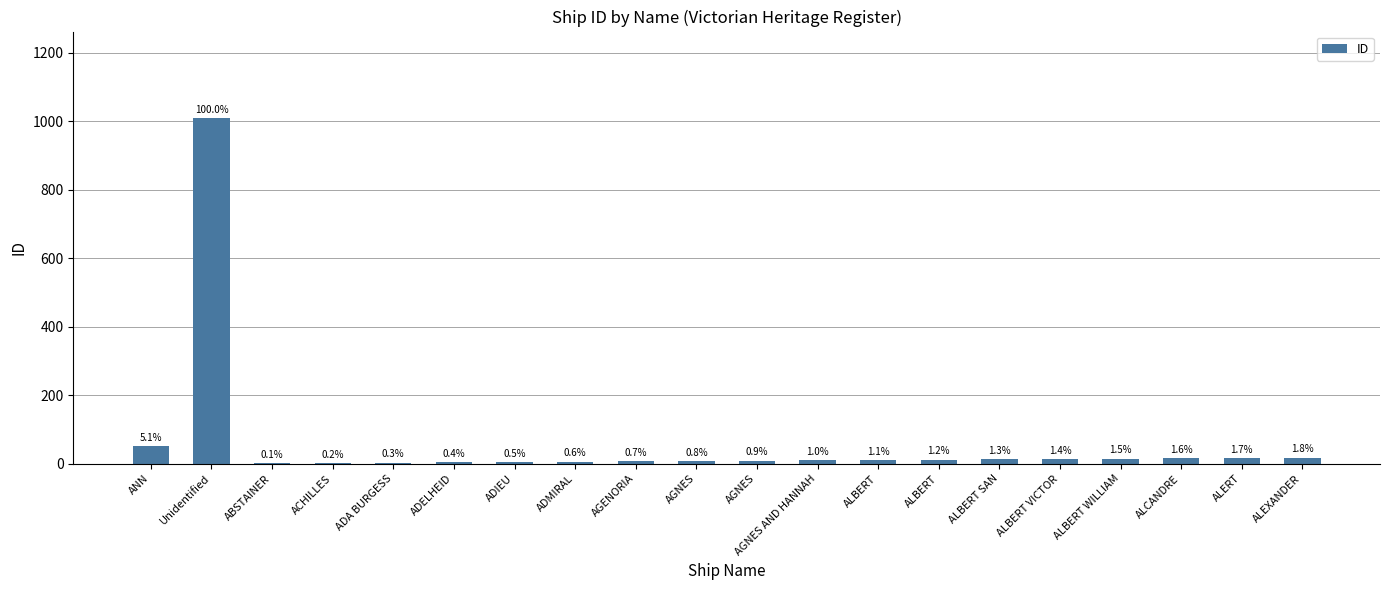

Reading left to right, list all the values displayed in this chart.

ANN=51	Unidentified=1009	ABSTAINER=1	ACHILLES=2	ADA BURGESS=3	ADELHEID=4	ADIEU=5	ADMIRAL=6	AGENORIA=7	AGNES=8	AGNES=9	AGNES AND HANNAH=10	ALBERT=11	ALBERT=12	ALBERT SAN=13	ALBERT VICTOR=14	ALBERT WILLIAM=15	ALCANDRE=16	ALERT=17	ALEXANDER=18